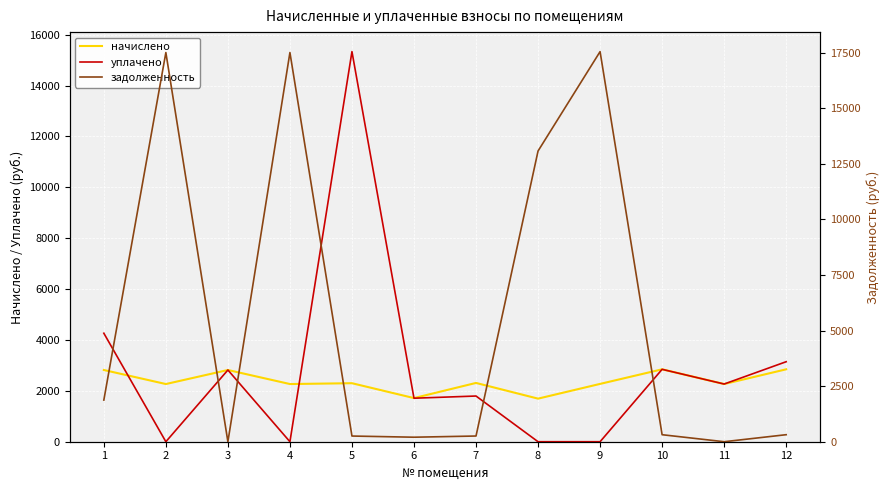

After their last crossing, which series has the higher values: задолженность or уплачено?

уплачено